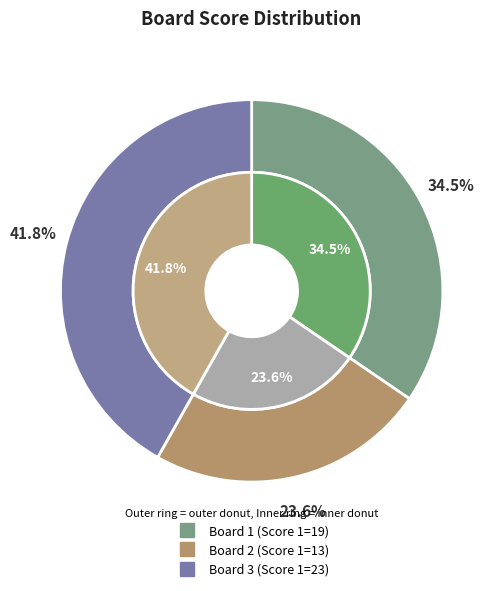

Approximately how many times larger is the value at 3 compared to 1?

1.2